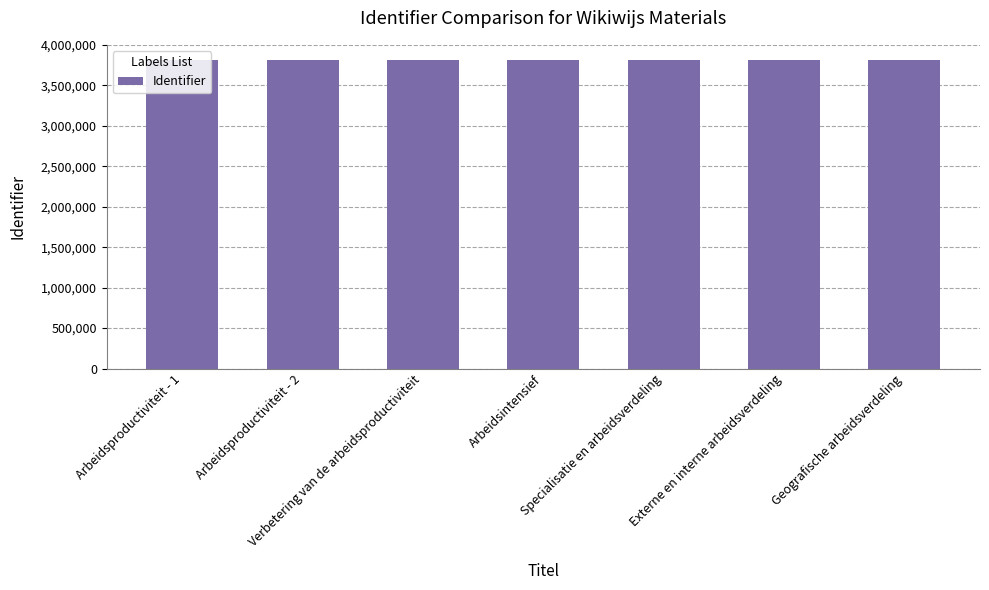

What is the sum of the values at Geografische arbeidsverdeling and Arbeidsintensief?

7622359